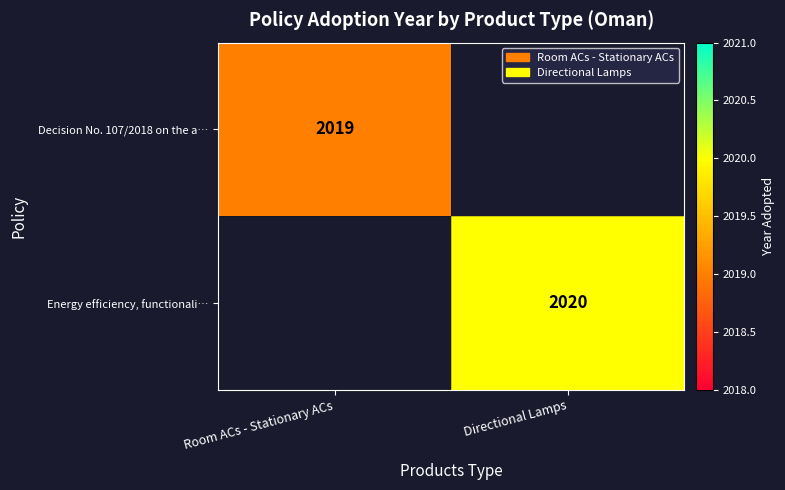

True or false: Decision No. 107/2018 on the a… has a value of 2019 at Room ACs - Stationary ACs.

True